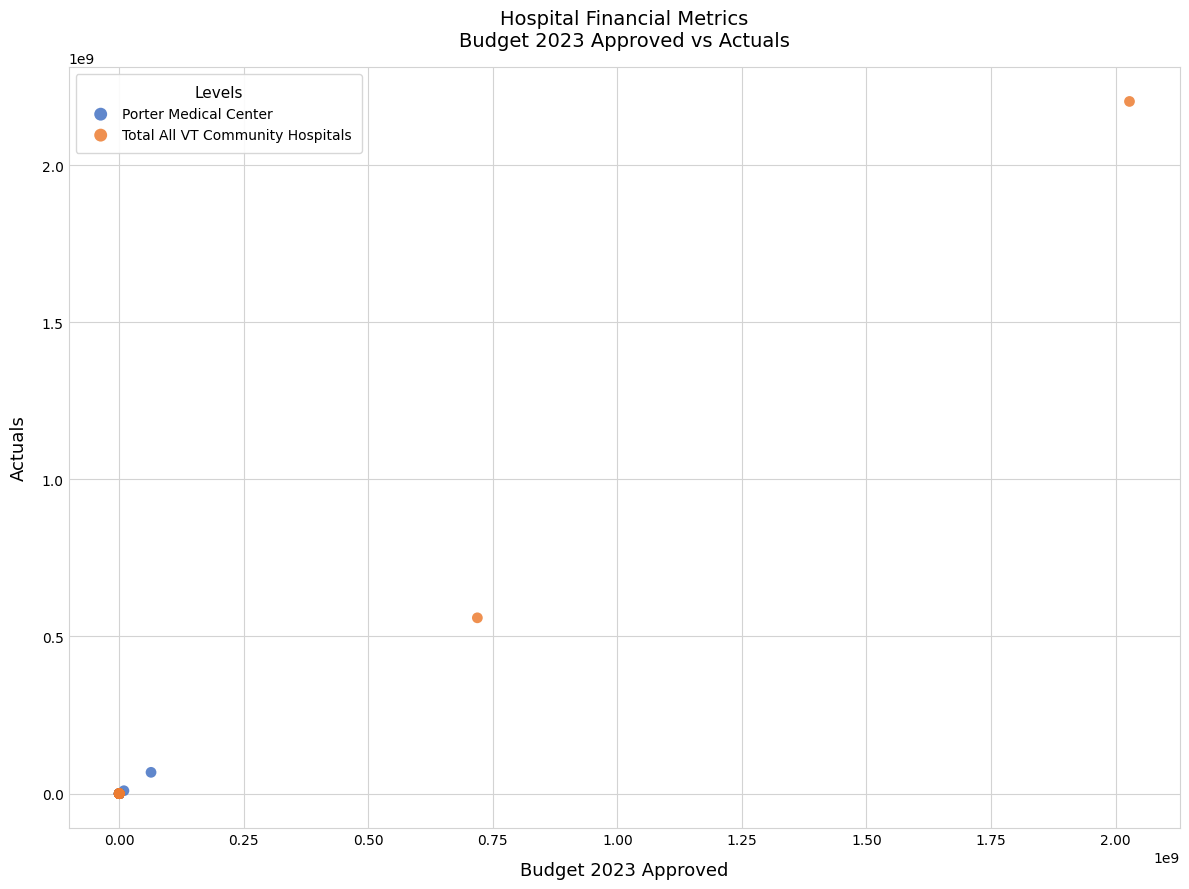

Which series has the largest Y range (max minus min)?

Total All VT Community Hospitals